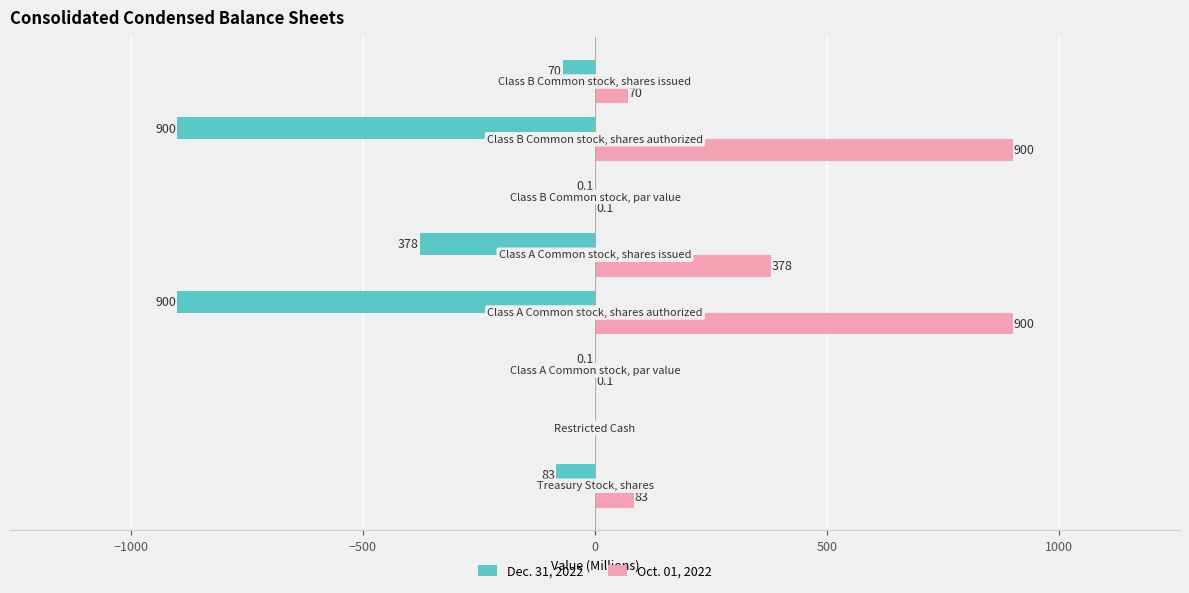

What are all the series names shown in the legend?

Dec. 31, 2022, Oct. 01, 2022